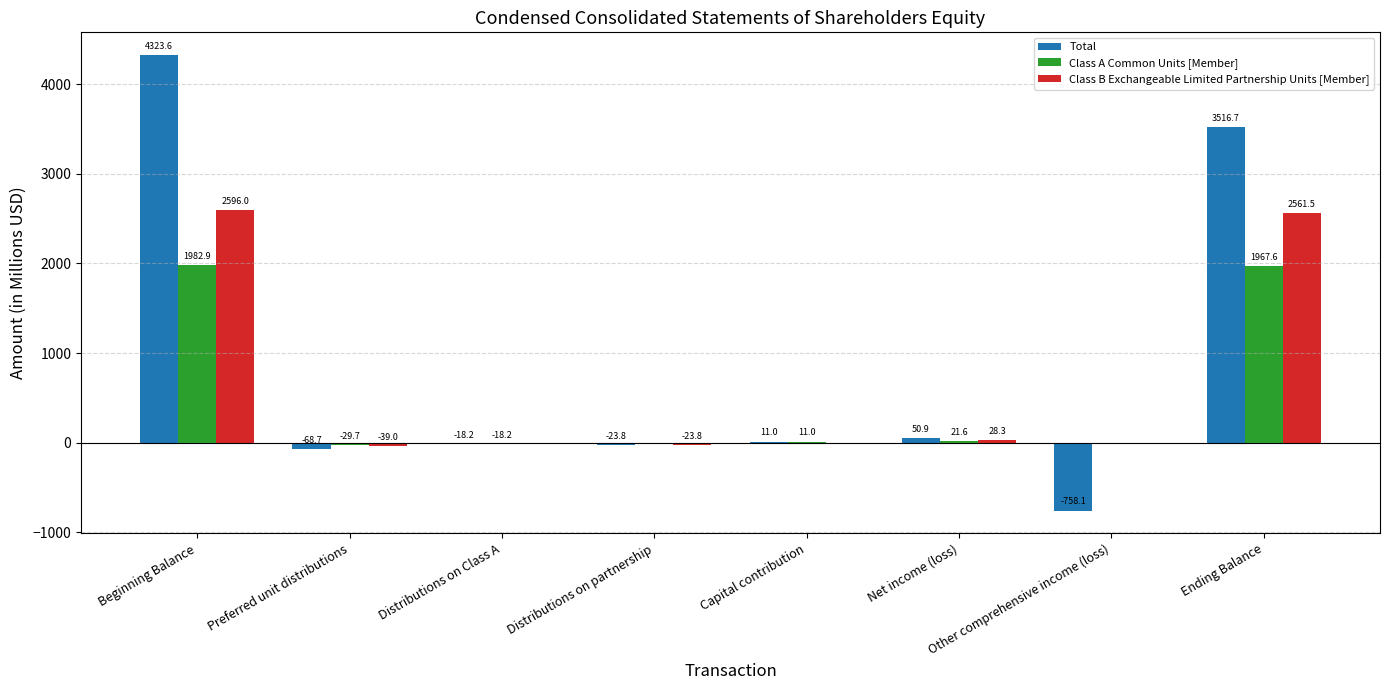

How many data points does each series have?

8